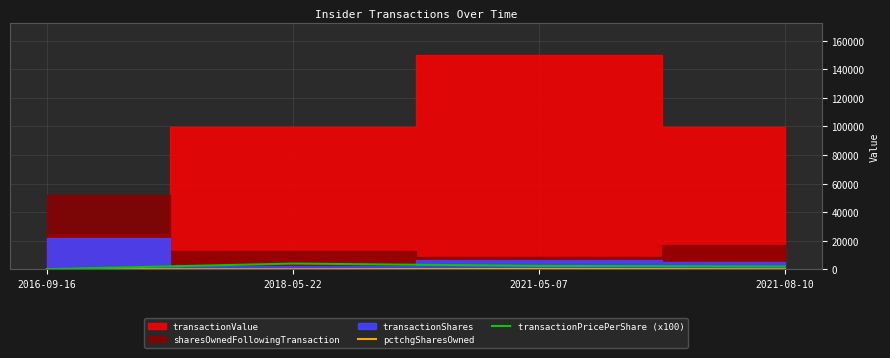

How many lines are shown in the chart?

2